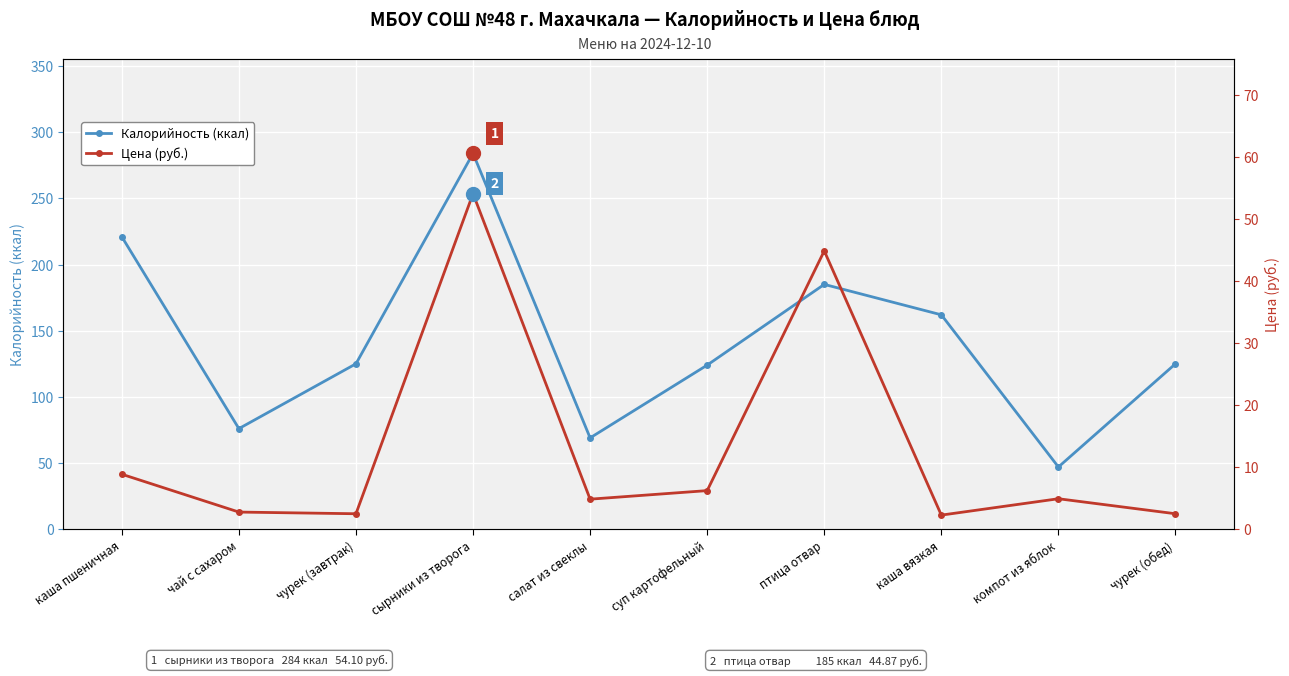

List the series in order of their overall mean, highest first.

Калорийность (ккал), Цена (руб.)